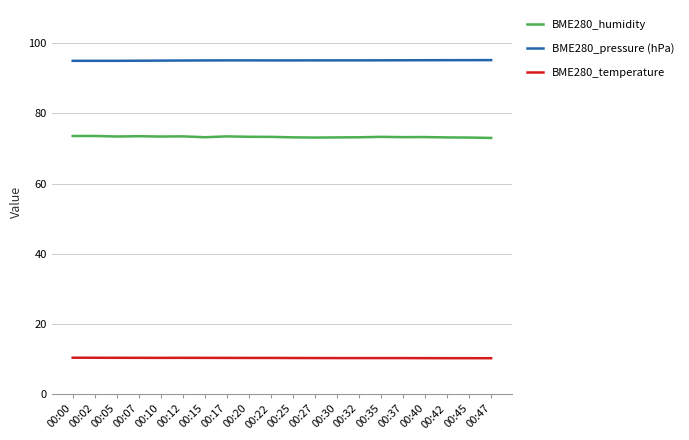

What is the maximum value for BME280_humidity?

73.6